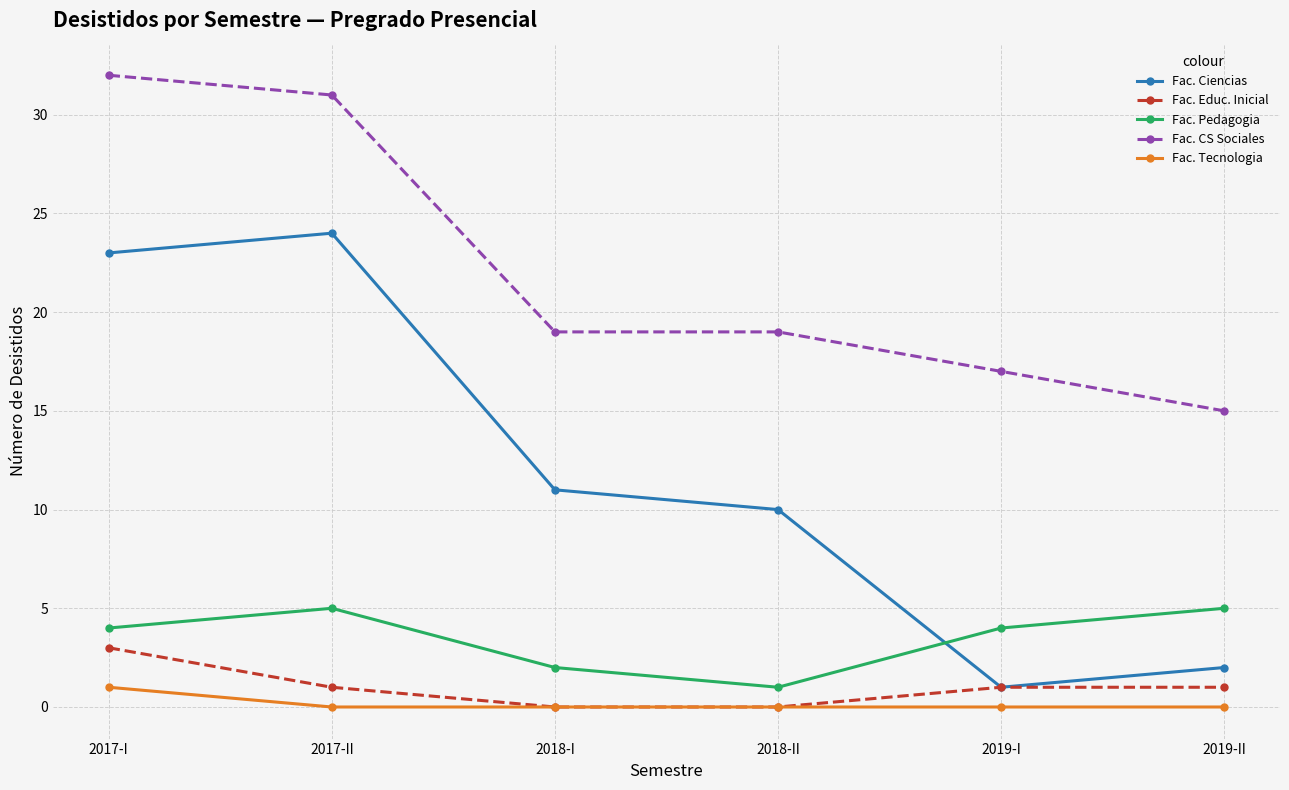

What is the label of the 6th point from the right?

2017-I